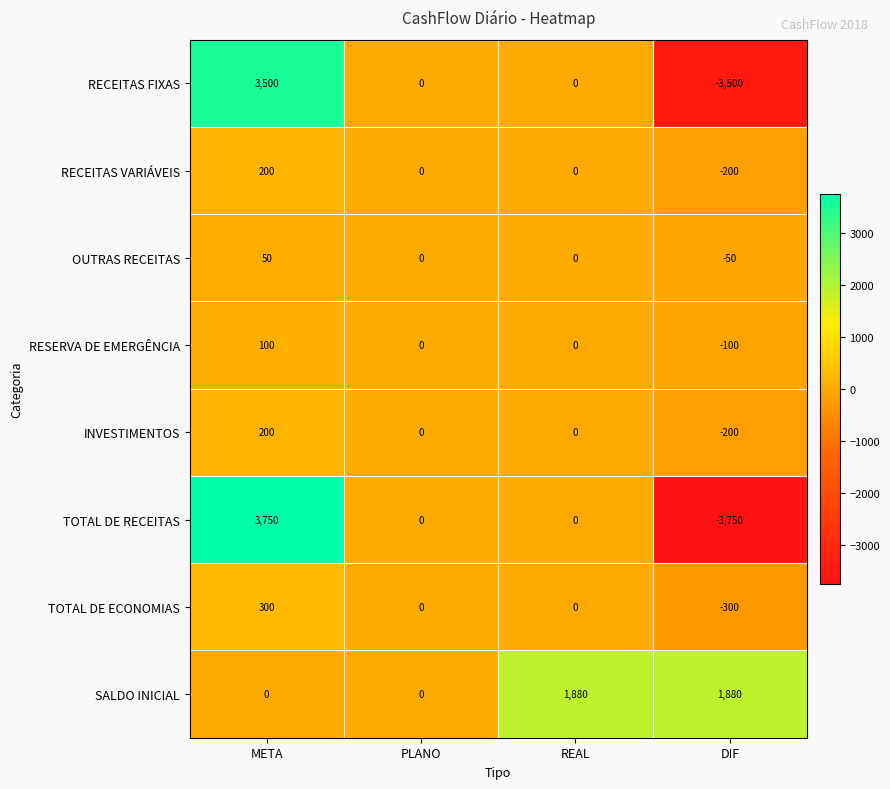

What is the maximum value for RESERVA DE EMERGÊNCIA?

100